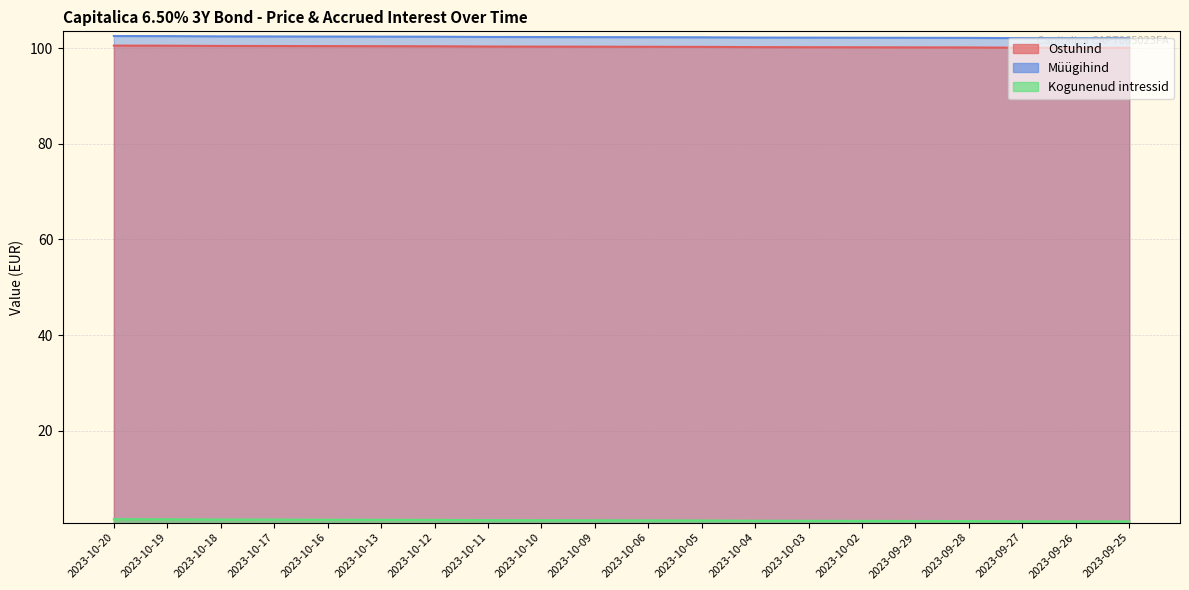

Reading left to right, transcribe all the data shown in this chart.

Ostuhind: 2023-10-20=102.5	2023-10-19=102.5	2023-10-18=102.4	2023-10-17=102.4	2023-10-16=102.4	2023-10-13=102.4	2023-10-12=102.4	2023-10-11=102.3	2023-10-10=102.3	2023-10-09=102.3	2023-10-06=102.3	2023-10-05=102.3	2023-10-04=102.2	2023-10-03=102.2	2023-10-02=102.2	2023-09-29=102.1	2023-09-28=102.1	2023-09-27=102.1	2023-09-26=102.1	2023-09-25=102.0
Müügihind: 2023-10-20=100.5	2023-10-19=100.5	2023-10-18=100.4	2023-10-17=100.4	2023-10-16=100.4	2023-10-13=100.4	2023-10-12=100.4	2023-10-11=100.3	2023-10-10=100.3	2023-10-09=100.3	2023-10-06=100.3	2023-10-05=100.3	2023-10-04=100.2	2023-10-03=100.2	2023-10-02=100.2	2023-09-29=100.1	2023-09-28=100.1	2023-09-27=100.1	2023-09-26=100.1	2023-09-25=100.0
Kogunenud intressid: 2023-10-20=1.5	2023-10-19=1.5	2023-10-18=1.4	2023-10-17=1.4	2023-10-16=1.4	2023-10-13=1.4	2023-10-12=1.4	2023-10-11=1.3	2023-10-10=1.3	2023-10-09=1.3	2023-10-06=1.3	2023-10-05=1.3	2023-10-04=1.2	2023-10-03=1.2	2023-10-02=1.2	2023-09-29=1.1	2023-09-28=1.1	2023-09-27=1.1	2023-09-26=1.1	2023-09-25=1.0